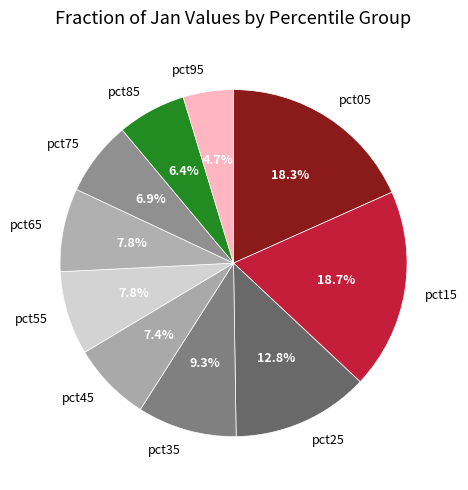

Between pct95 and pct35, which is larger?

pct35